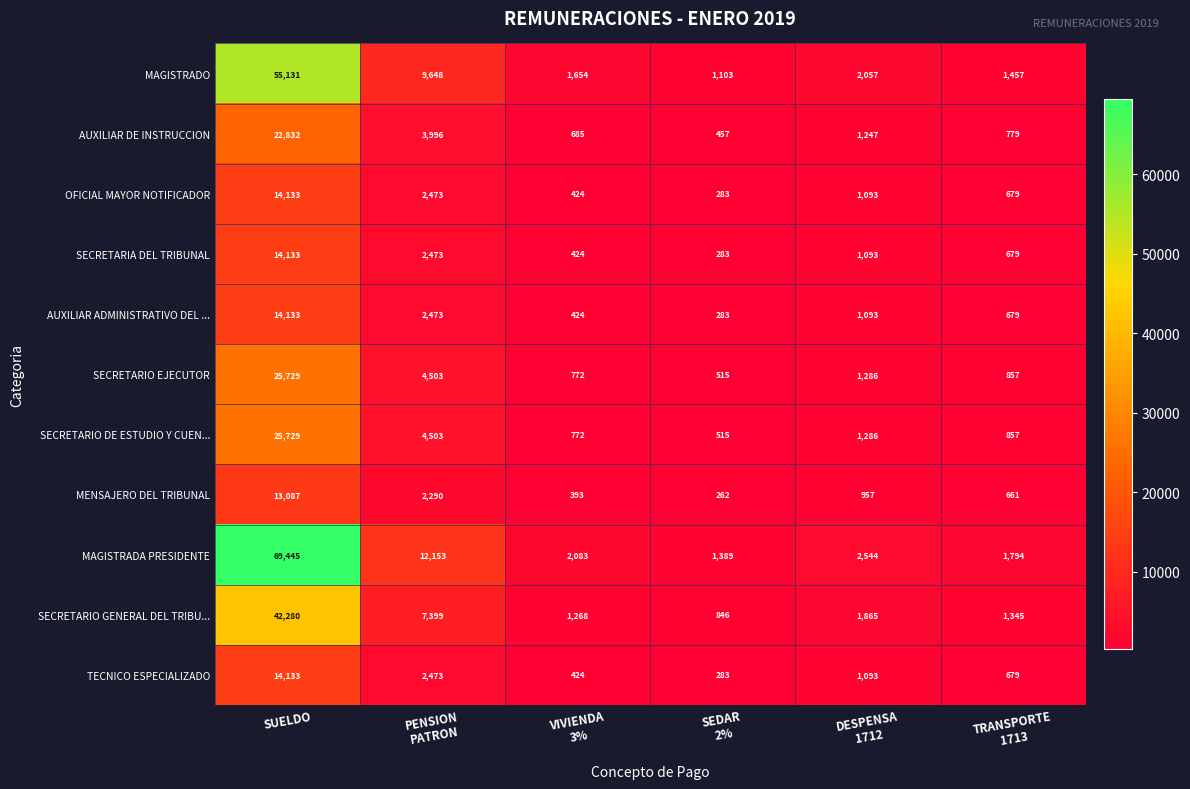

The value of SECRETARIO DE ESTUDIO Y CUEN... at SUELDO is 25729. True or false?

True